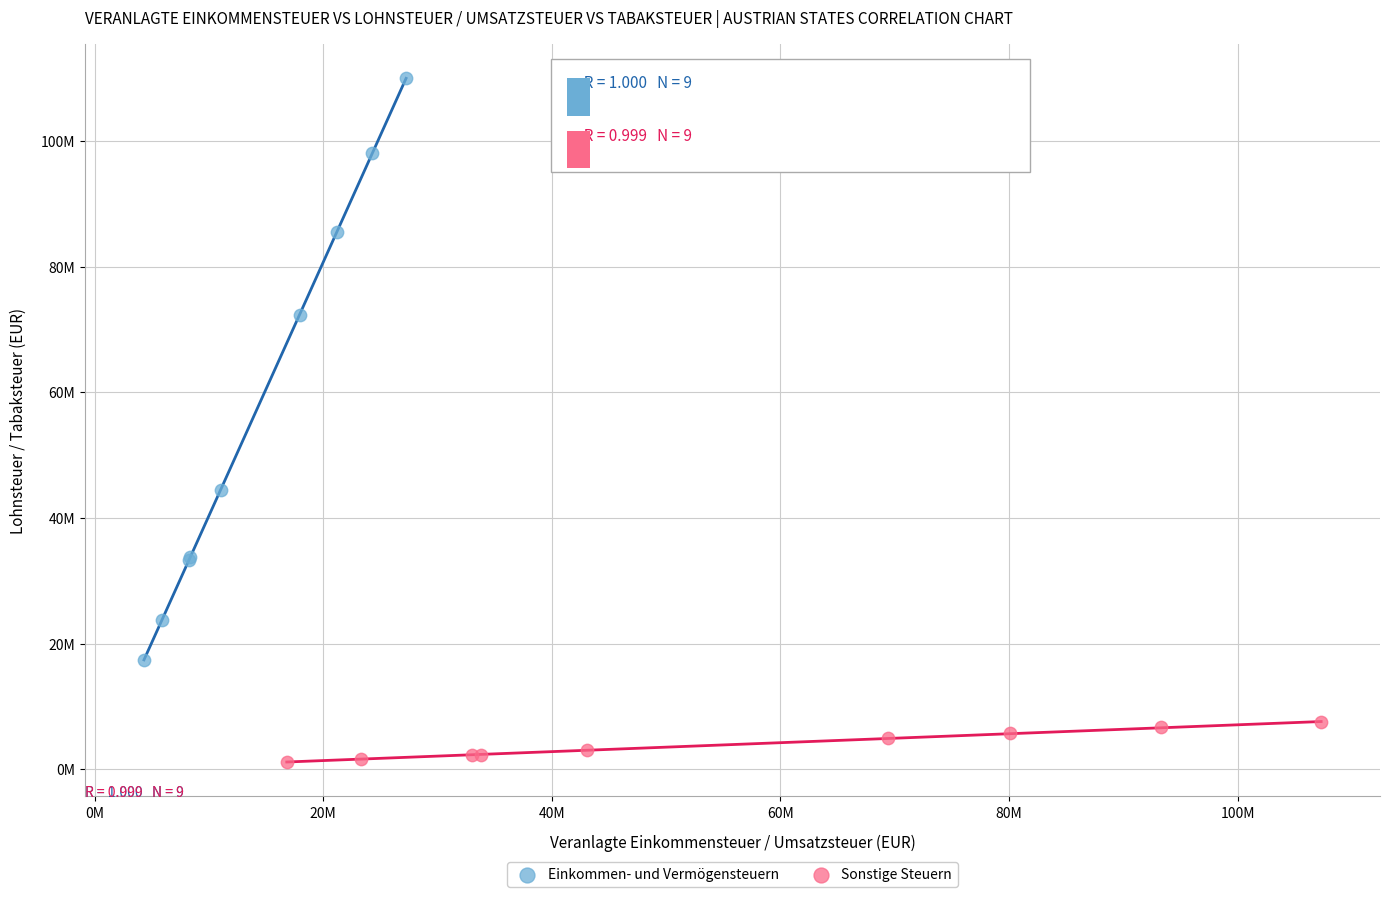

What are all the series names shown in the legend?

Einkommen- und Vermögensteuern, Sonstige Steuern